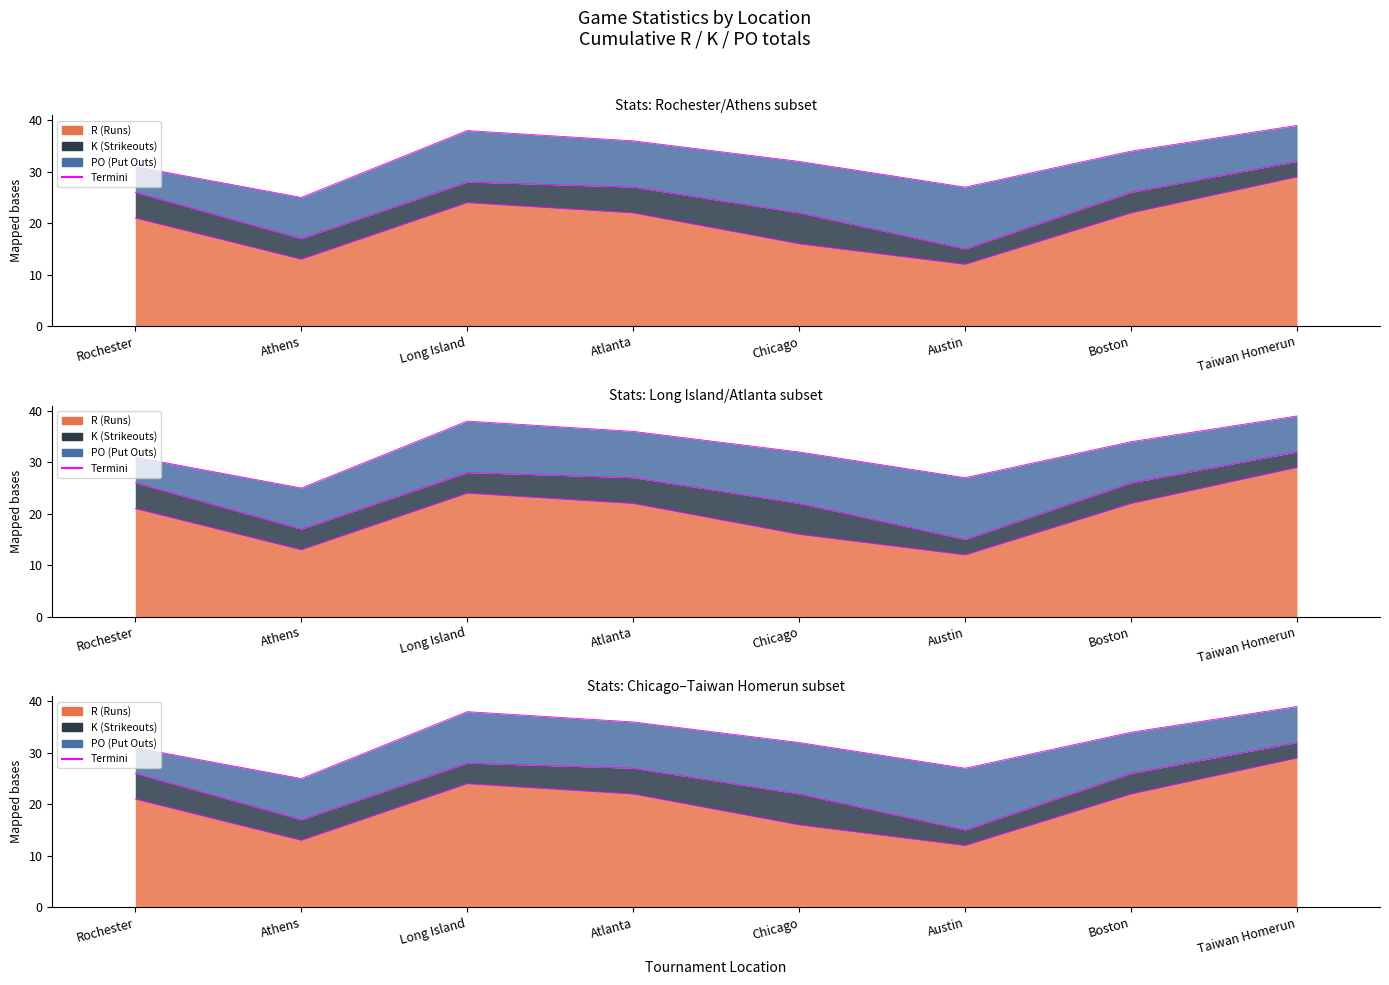

What value does the K series have at Atlanta?

5